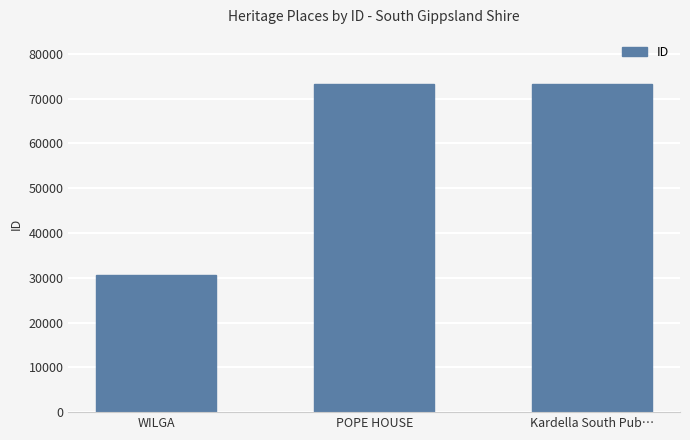

Where is the data nearest to the value 51941?

POPE HOUSE